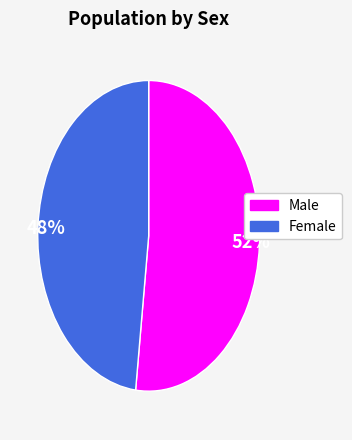

Between 48% and 52%, which is larger?

52%